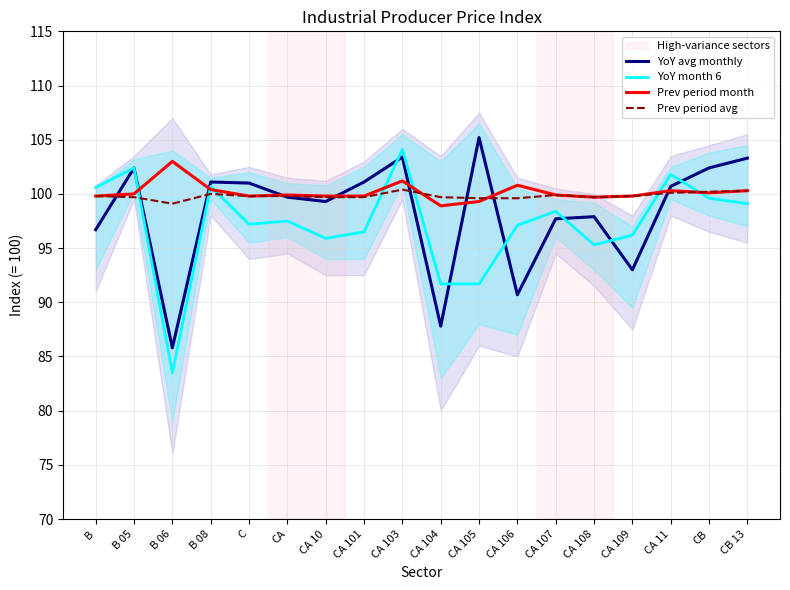

What is the highest value of the Prev period month series?

103.0